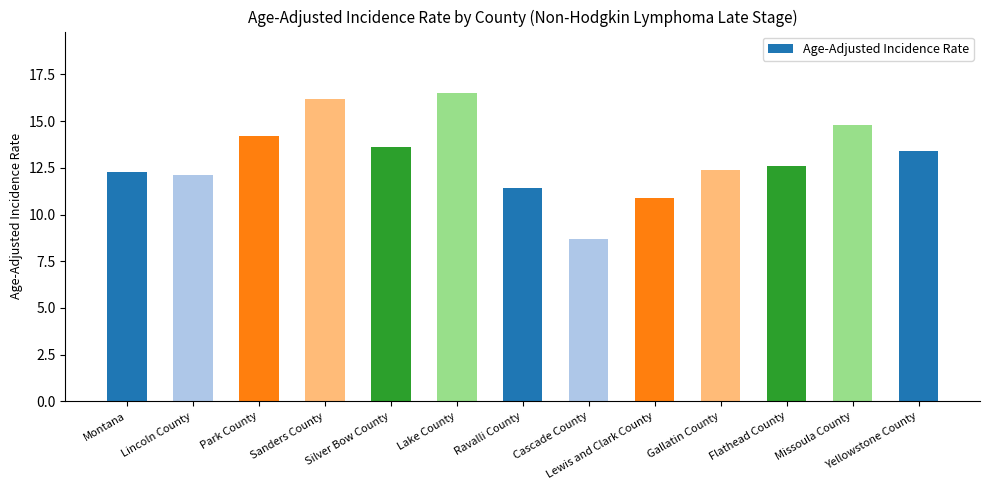

What value does the data have at Park County?

14.2